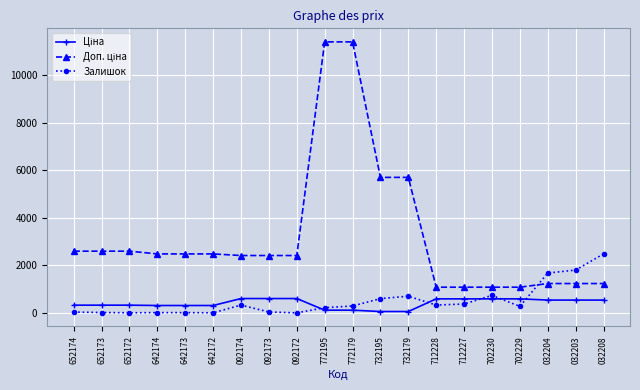

What is the label of the 17th point from the right?

642174